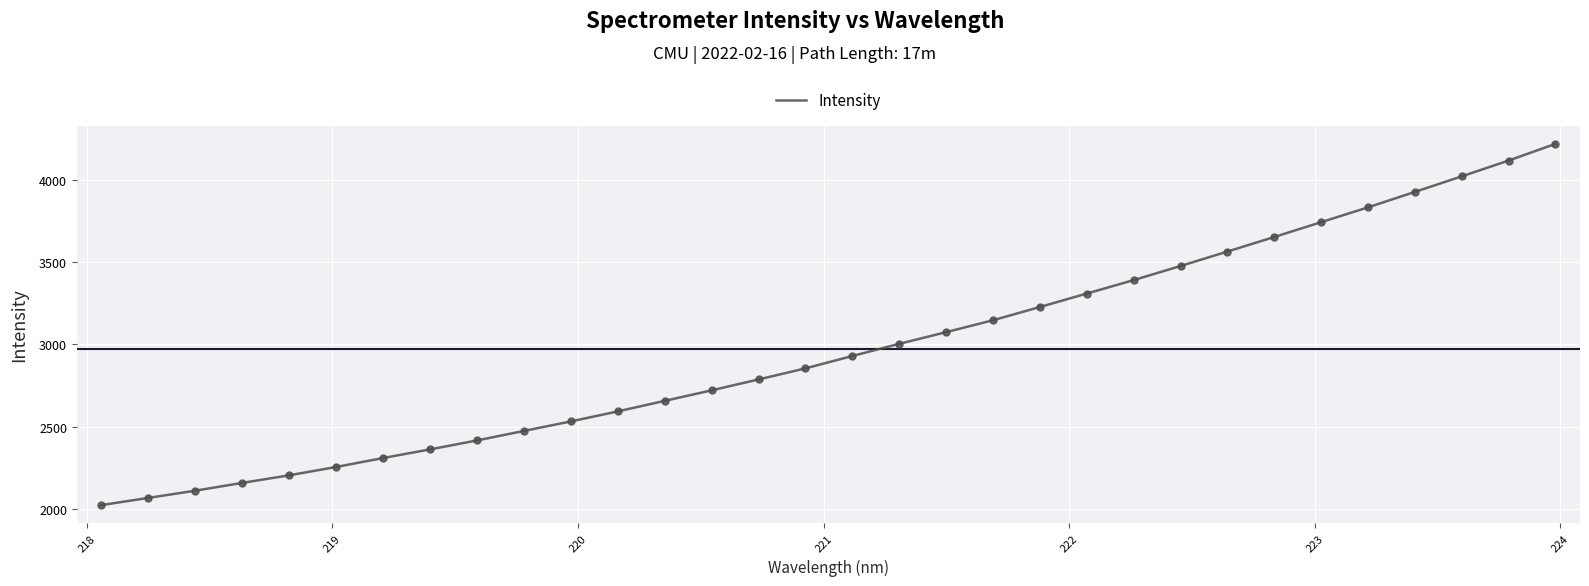

What is the minimum value shown in the chart?

2024.8